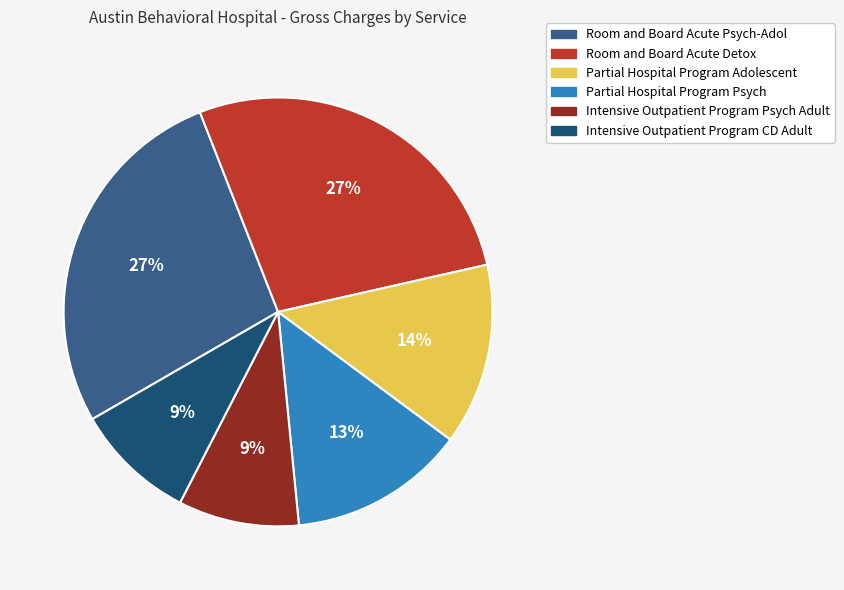

How many slices are in this pie chart?

6